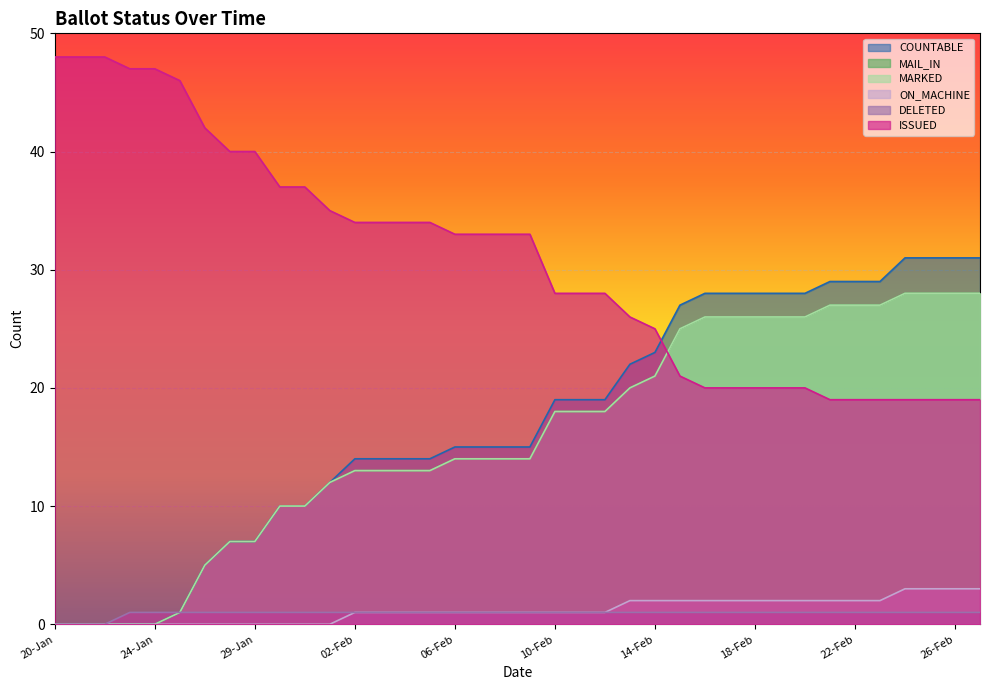

How many DELETED values are between 1 and 2?

35